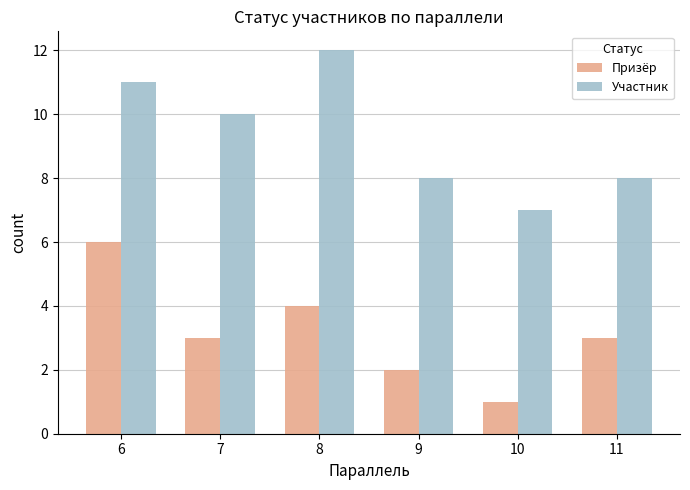

At how many categories does at least one series exceed 5?

6